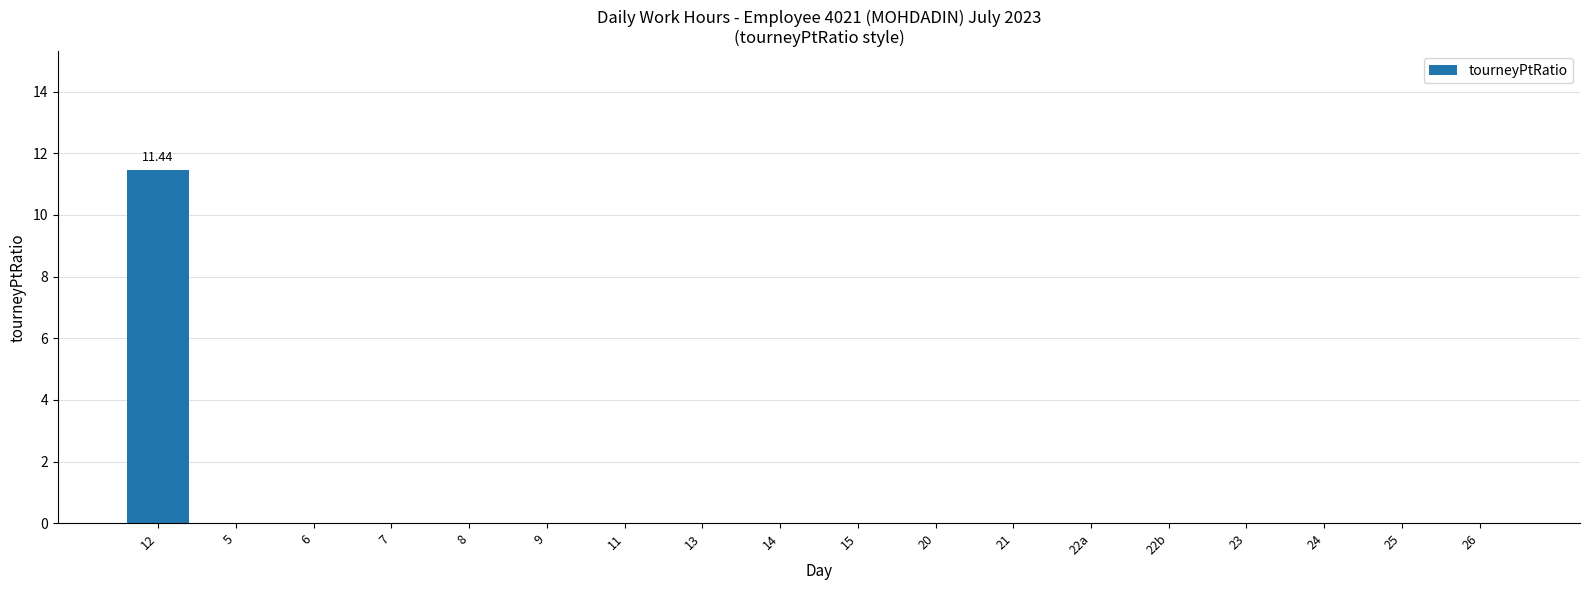

True or false: the data shows 7.6 at 13.

False